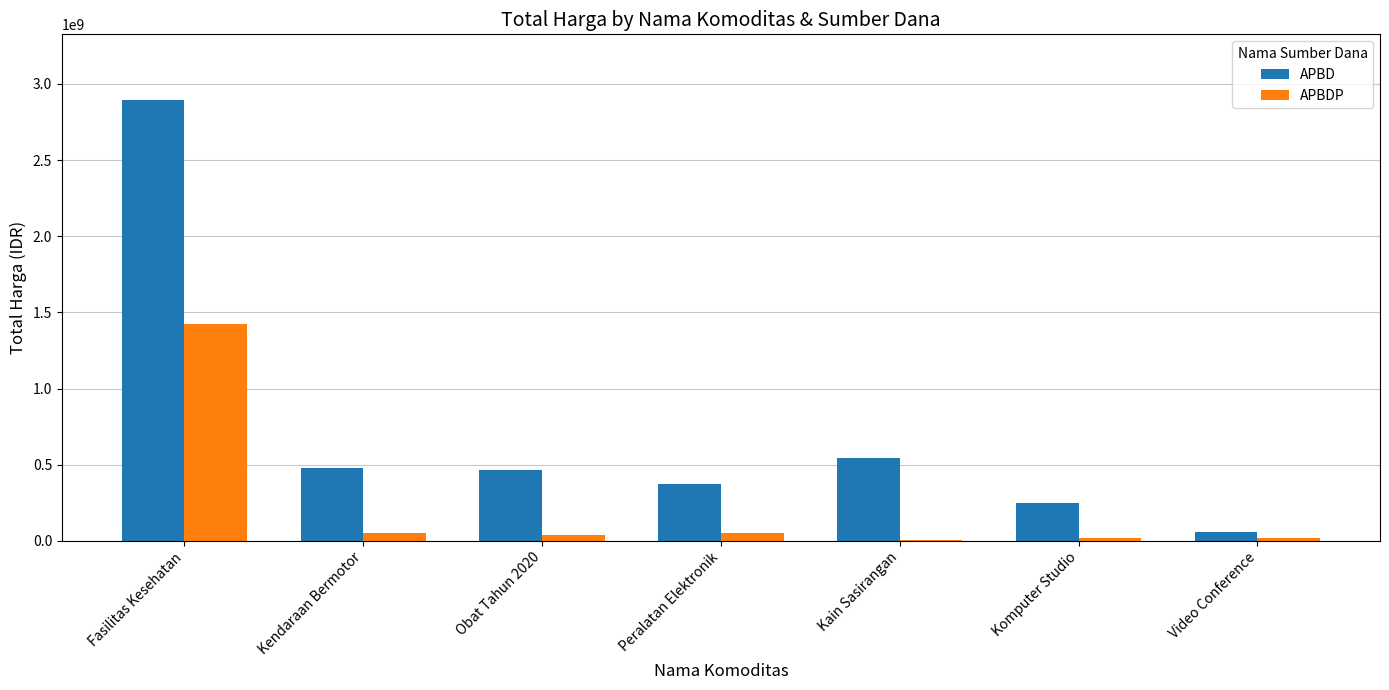

Is the value of APBDP at Komputer Studio greater than the value of APBD at Komputer Studio?

No